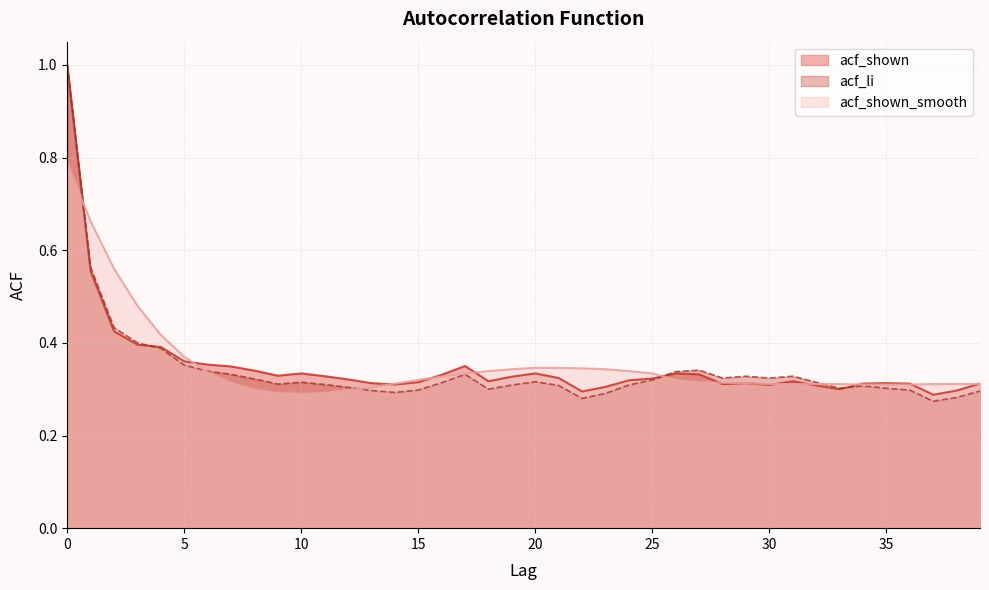

What is the value of the acf_shown point at the 30th from the left?

0.3